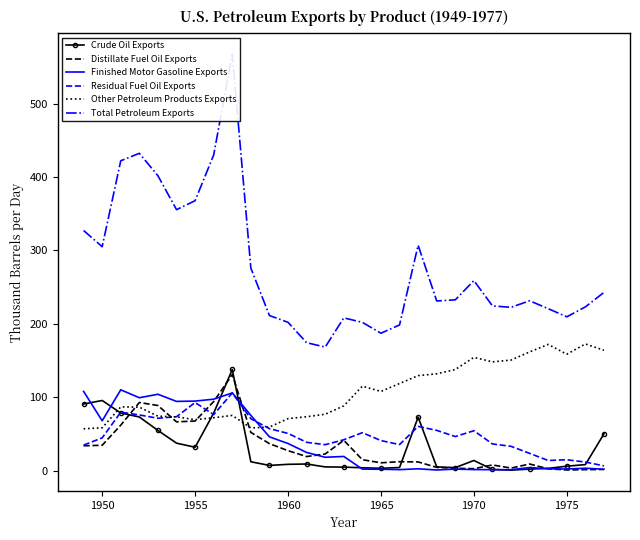

What is the maximum value for Finished Motor Gasoline Exports?

110.0